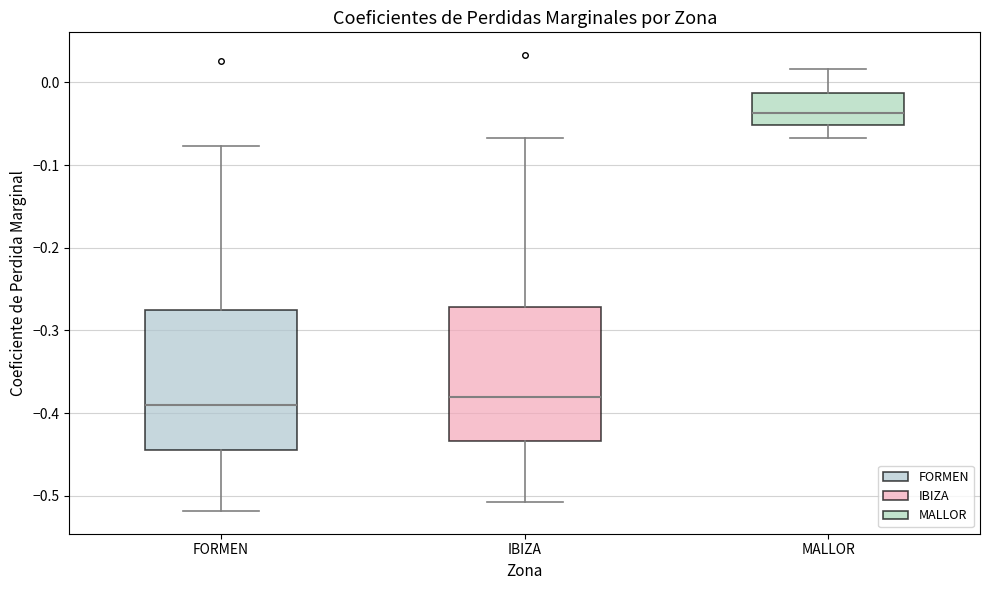

Where does the upper whisker of the box for MALLOR end on the y-axis? The values are not printed on the chart, so give them approximately, as read against the axis.

0.02